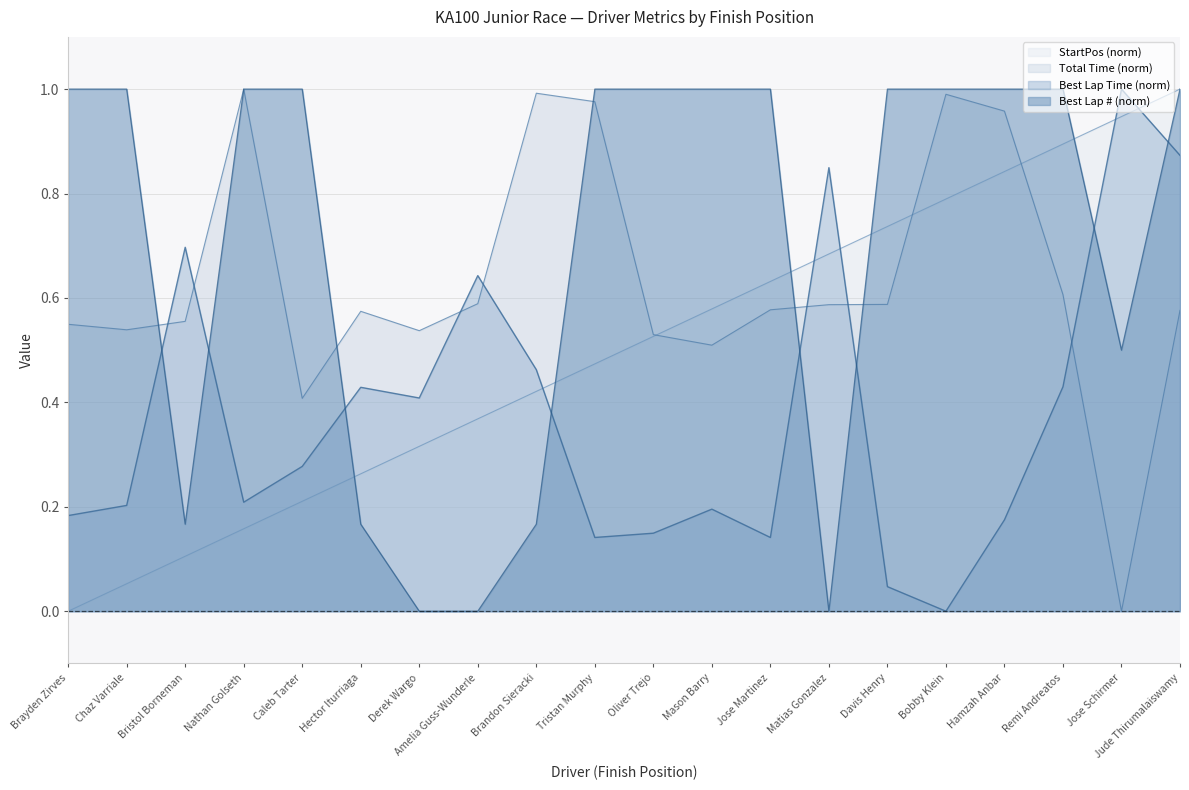

What is the value of the Best Lap time point at the 13th from the left?

0.1